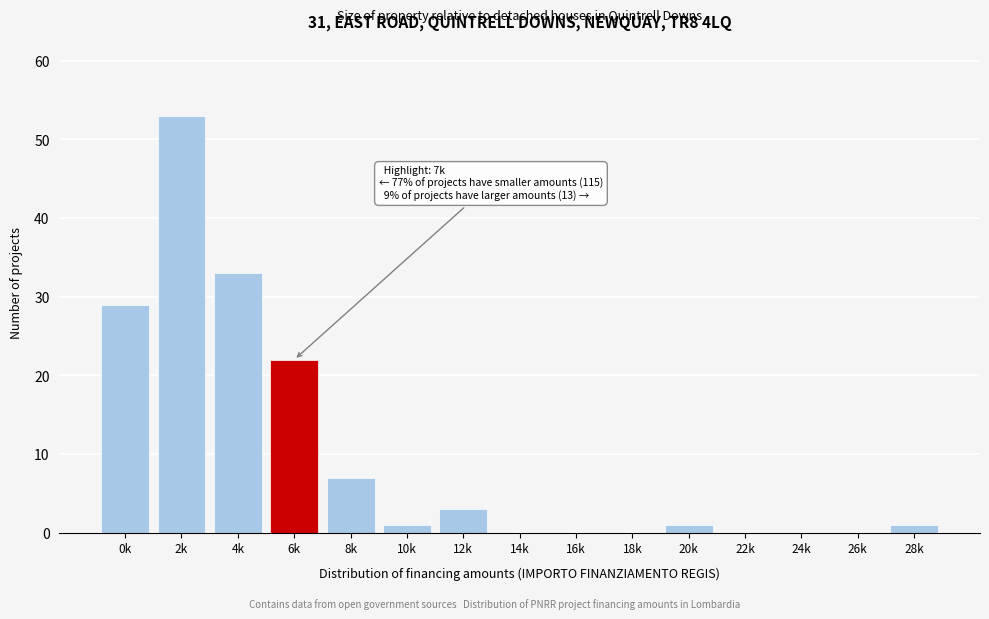

Reading left to right, transcribe all the data shown in this chart.

0k=29	2k=53	4k=33	6k=22	8k=7	10k=1	12k=3	14k=0	16k=0	18k=0	20k=1	22k=0	24k=0	26k=0	28k=1